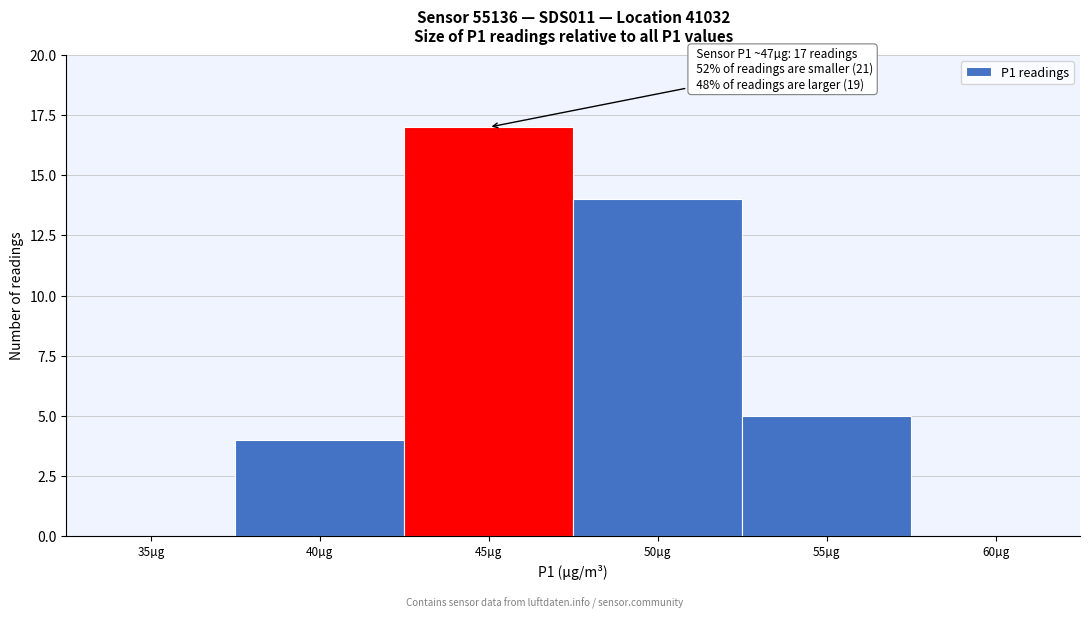

Reading left to right, what are all the values shown in this chart?

35µg=0	40µg=4	45µg=17	50µg=14	55µg=5	60µg=0